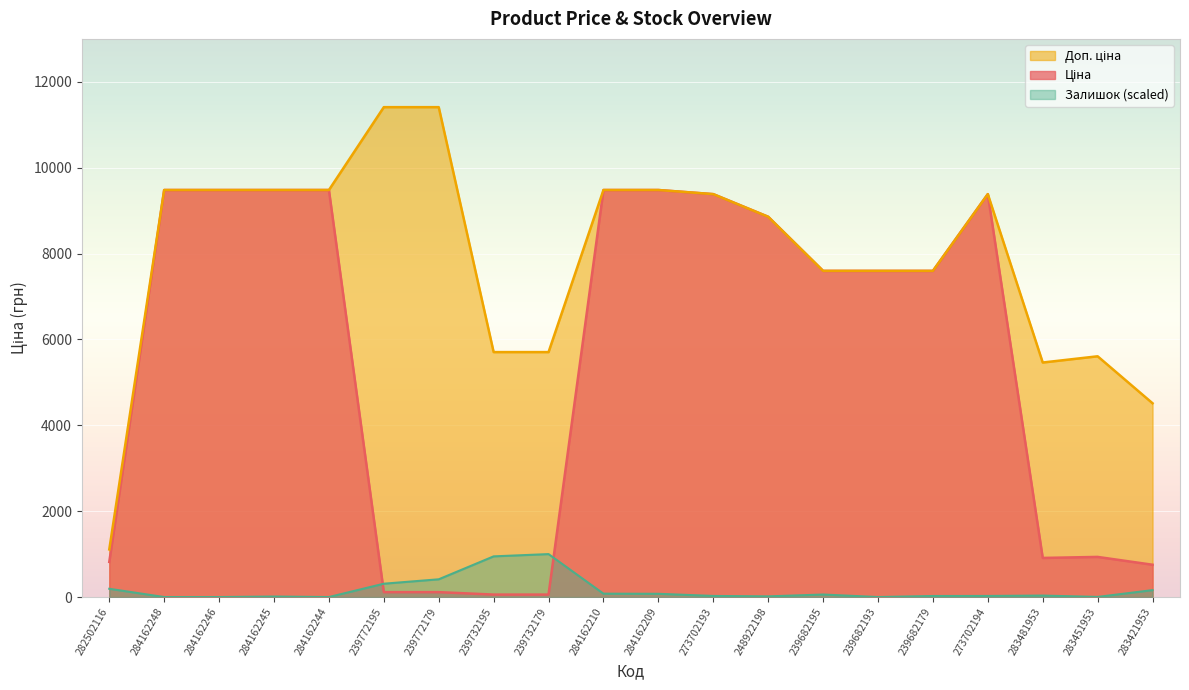

The value of Залишок (scaled) at 239772195 is 310.5. True or false?

True